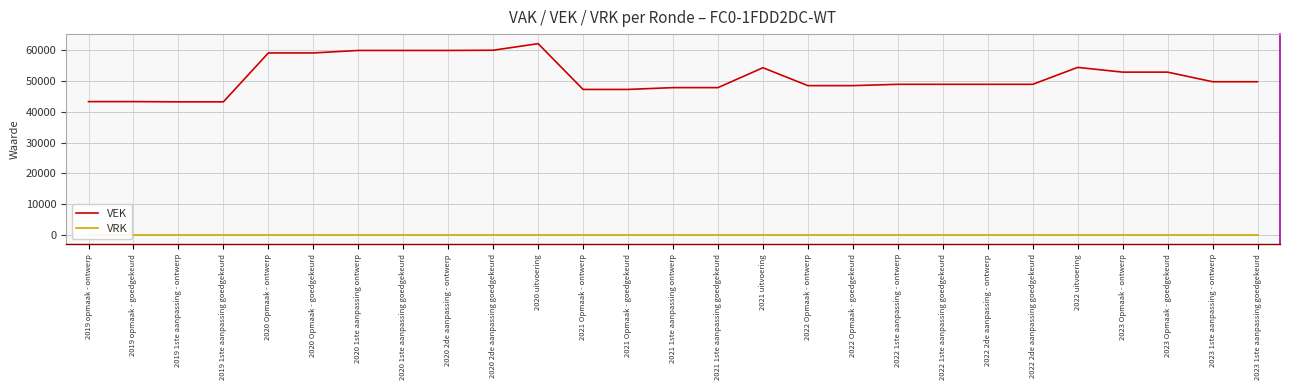

What is the label of the 19th point from the left?

2022 1ste aanpassing - ontwerp